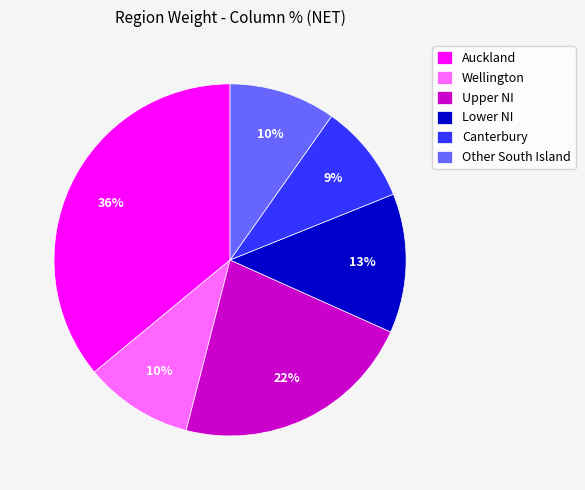

To the nearest percent, what percentage of the pie is Auckland?

36%